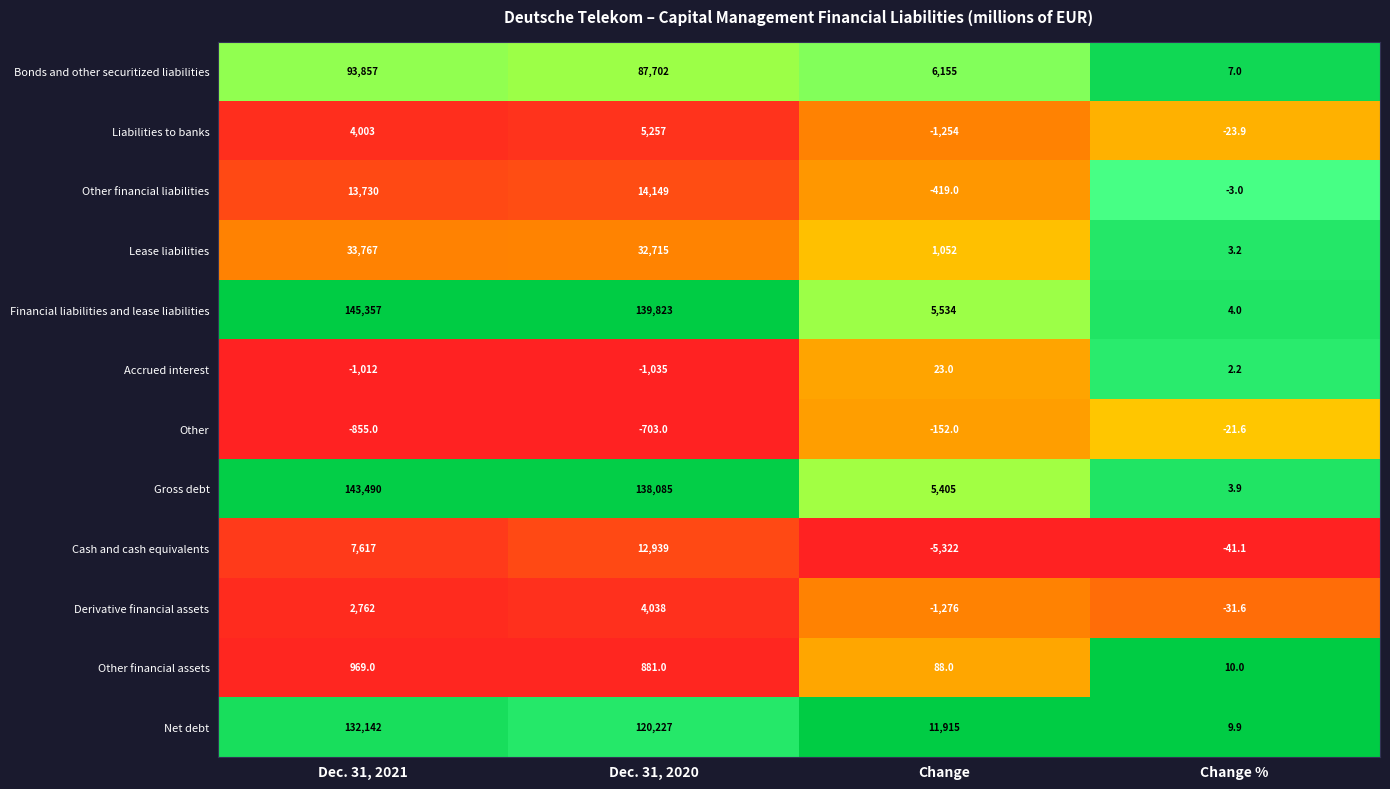

The Other series shows -1100.8 at Dec. 31, 2020. True or false?

False